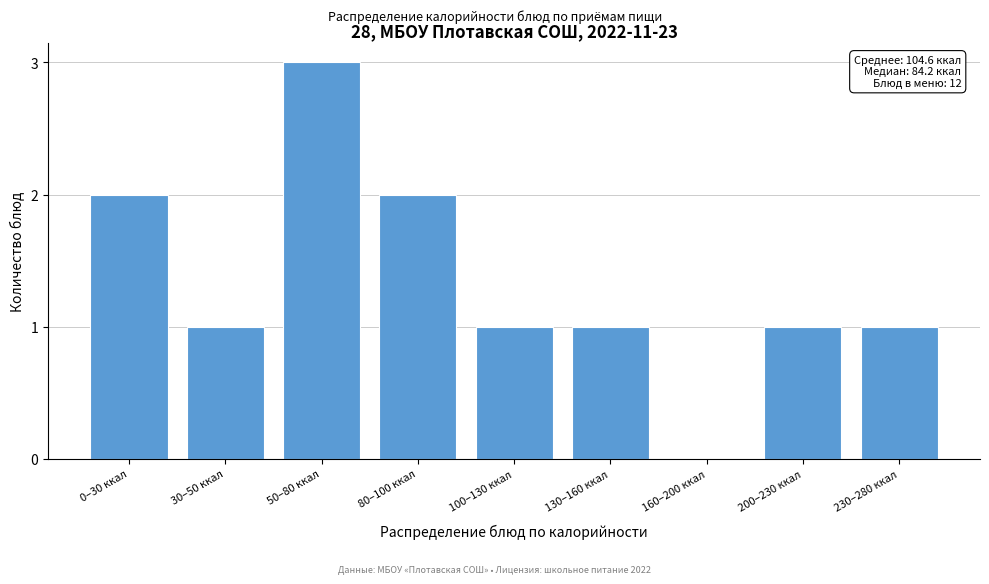

Reading left to right, transcribe all the data shown in this chart.

0–30 ккал=2	30–50 ккал=1	50–80 ккал=3	80–100 ккал=2	100–130 ккал=1	130–160 ккал=1	160–200 ккал=0	200–230 ккал=1	230–280 ккал=1